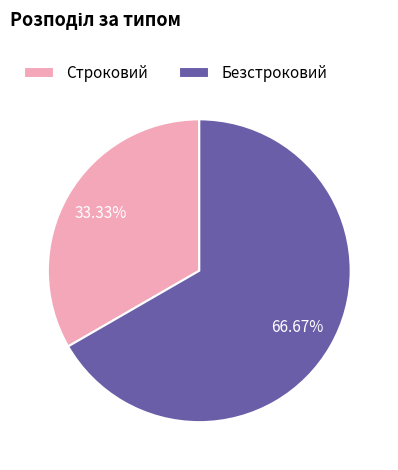

What is the largest slice in the pie chart?

Безстроковий